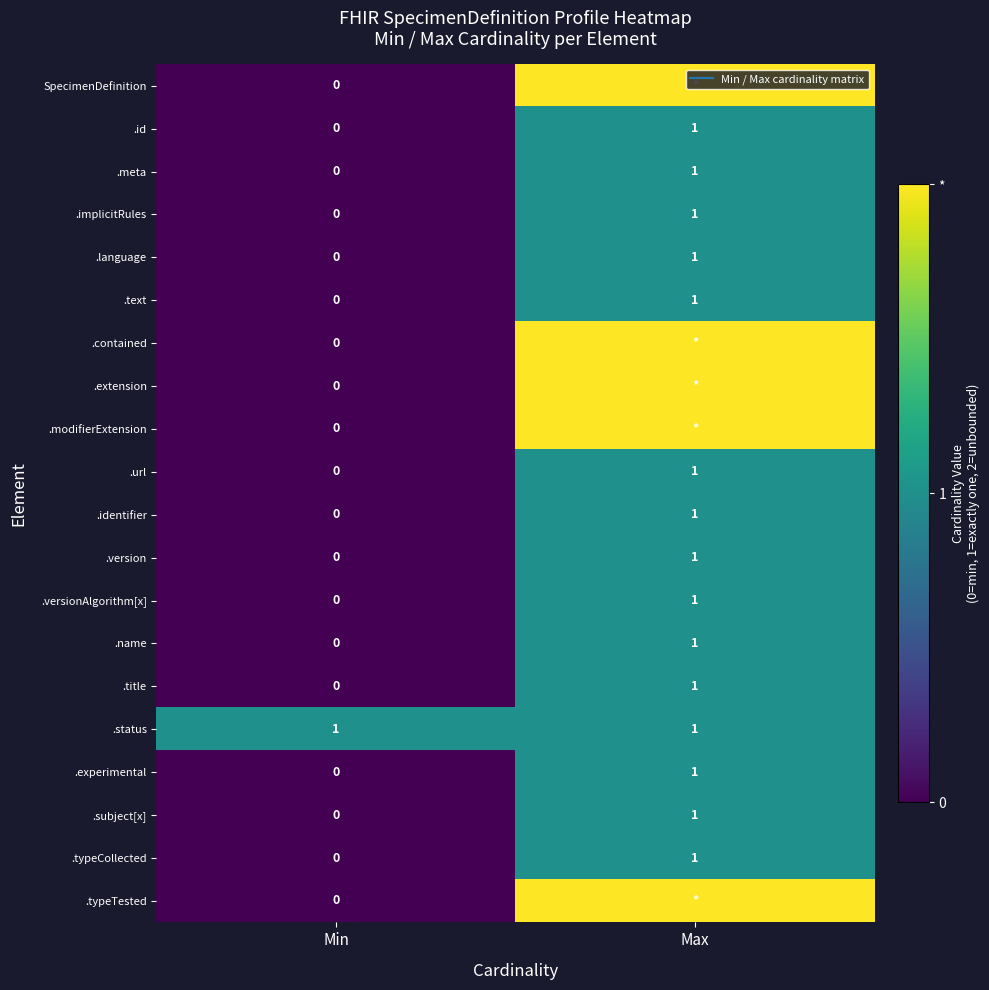

Which category has the highest value across all series?

Max